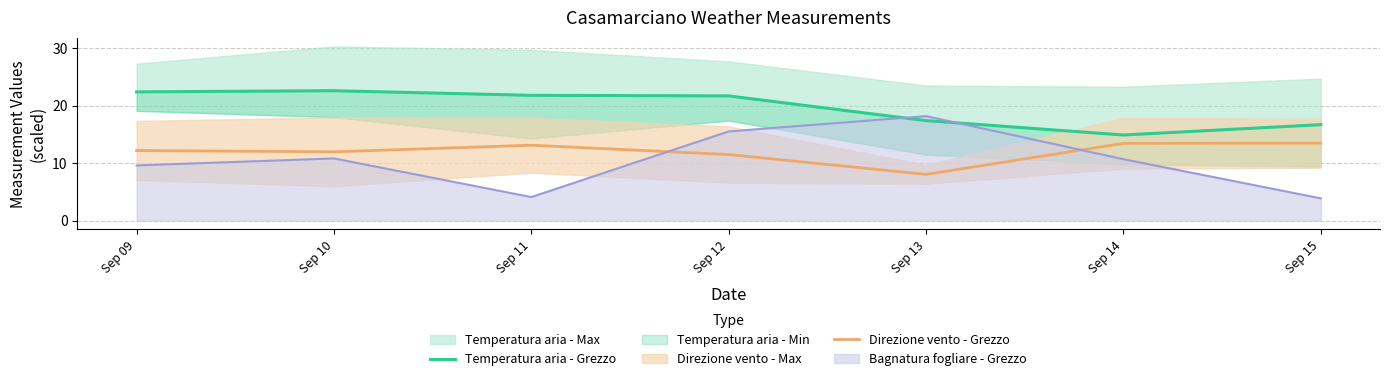

At which label does Bagnatura fogliare - Grezzo first exceed 10?

Sep 10